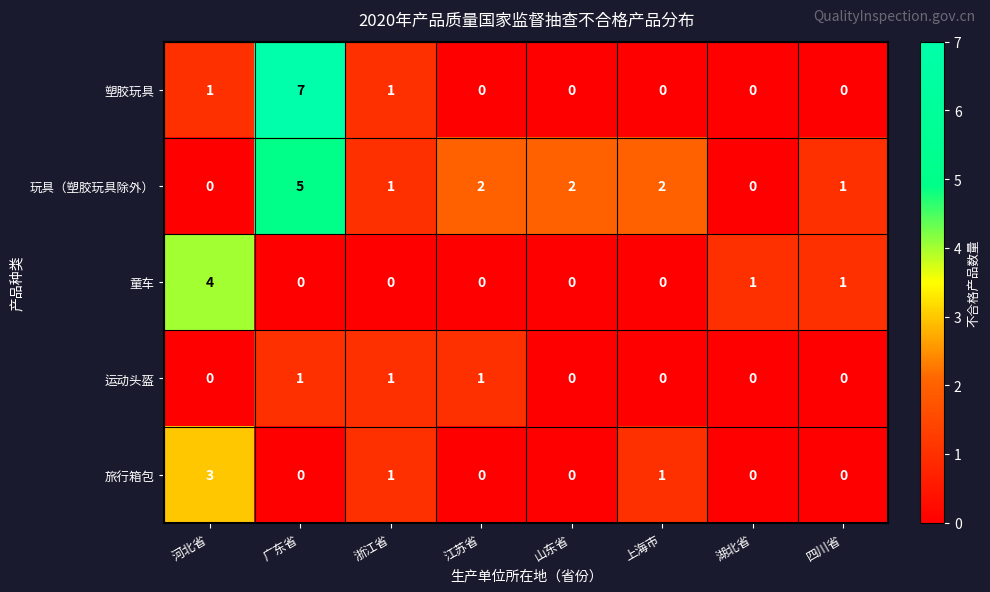

Which series has the largest total across all categories?

玩具（塑胶玩具除外）